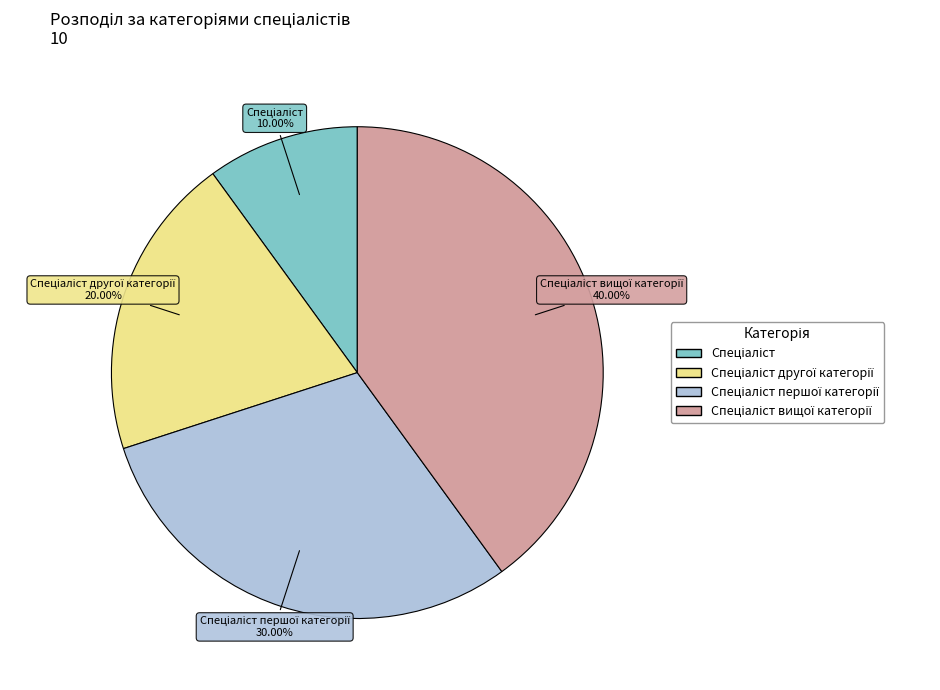

Count the number of slices in the pie.

4